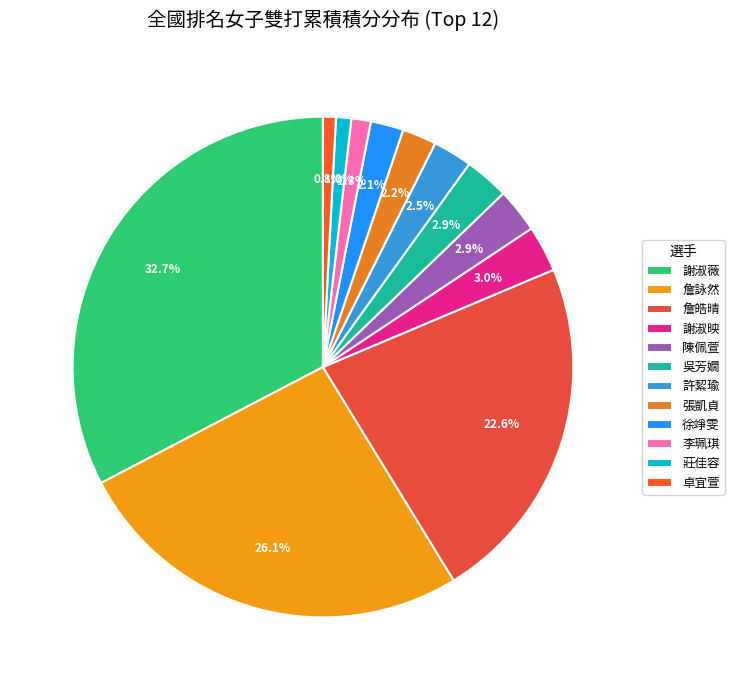

To the nearest percent, what is the average slice percentage?

8%